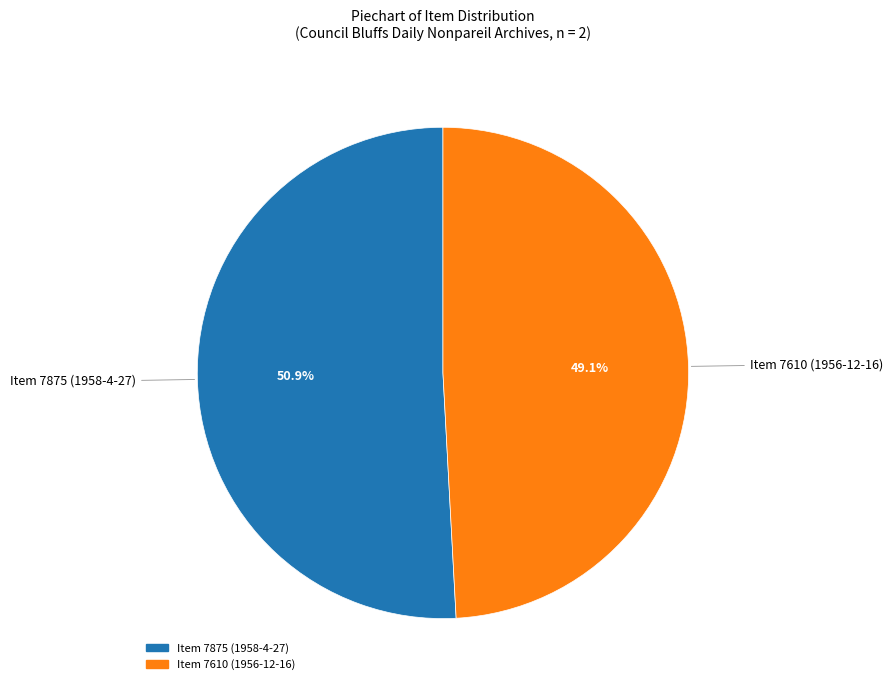

To the nearest percent, what is the average slice percentage?

50%